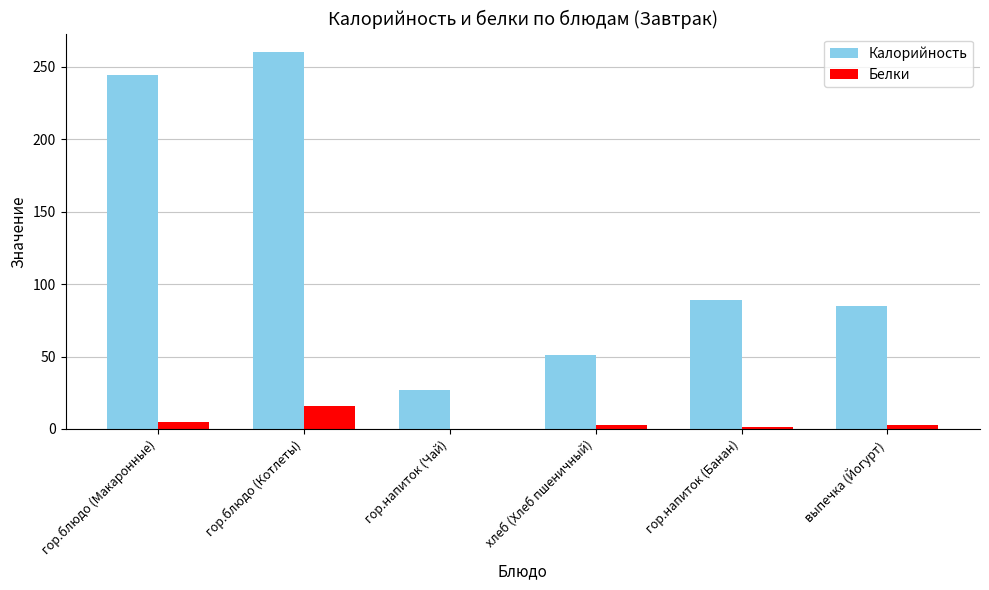

Which series has the largest total across all categories?

Калорийность